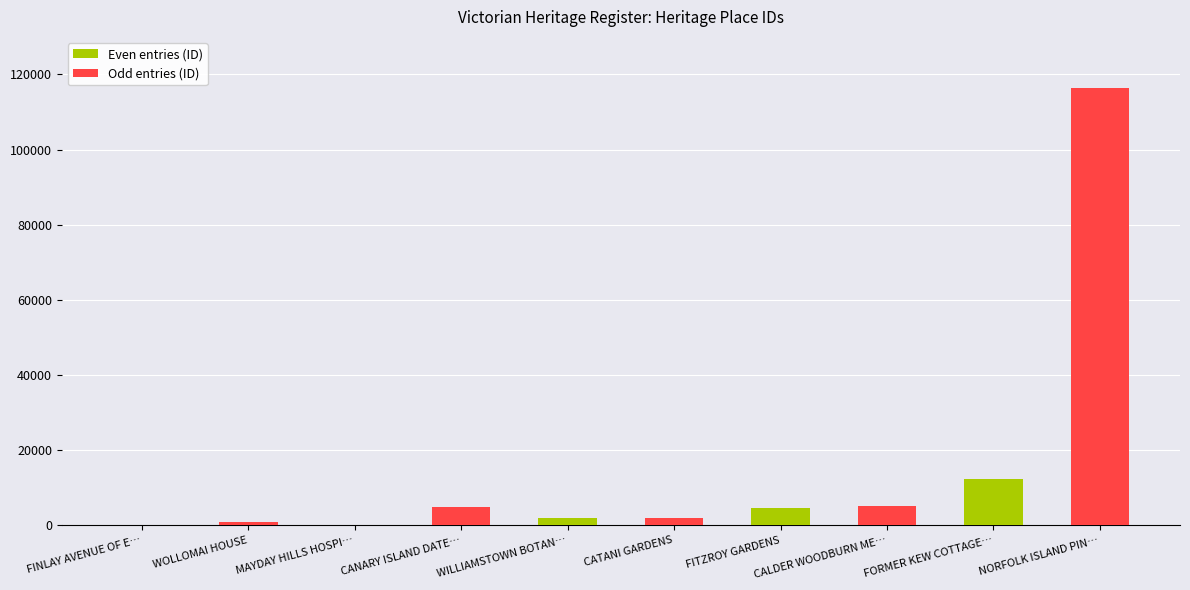

What is the average value?

14868